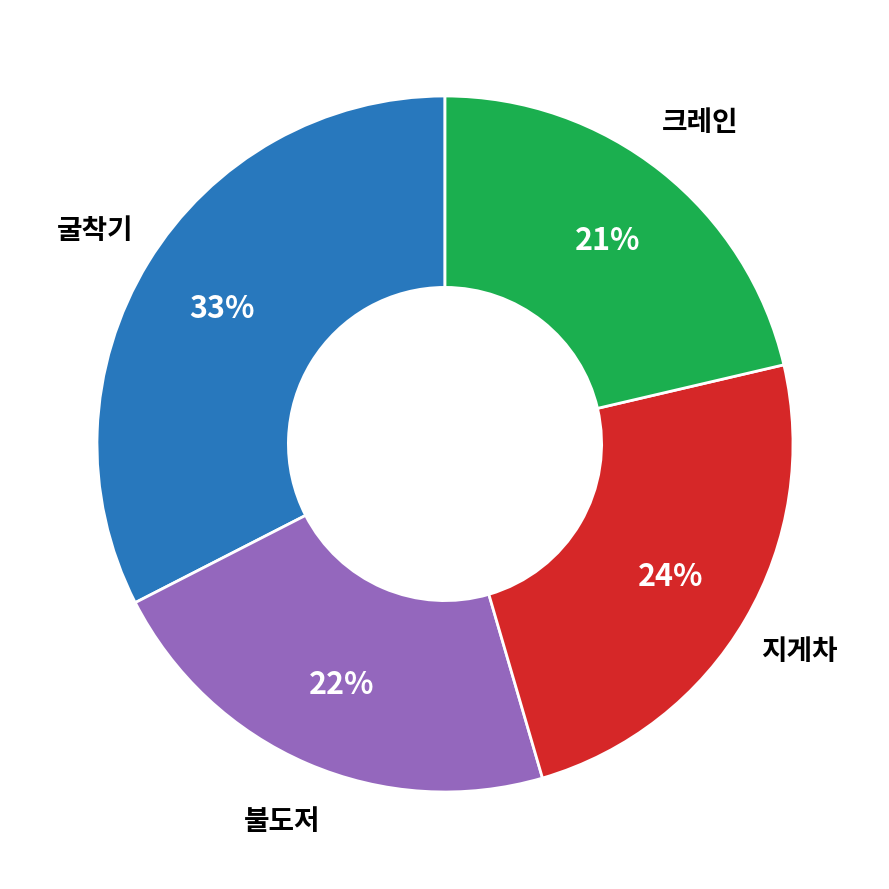

Is there any slice that represents more than half of the pie?

No